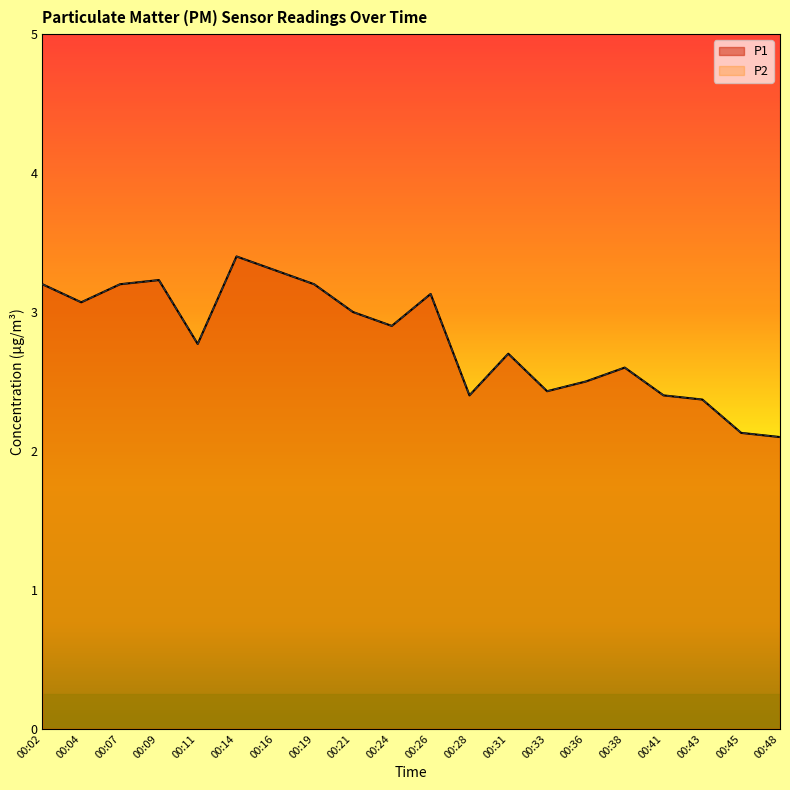

What is the minimum value shown in the chart?

2.1